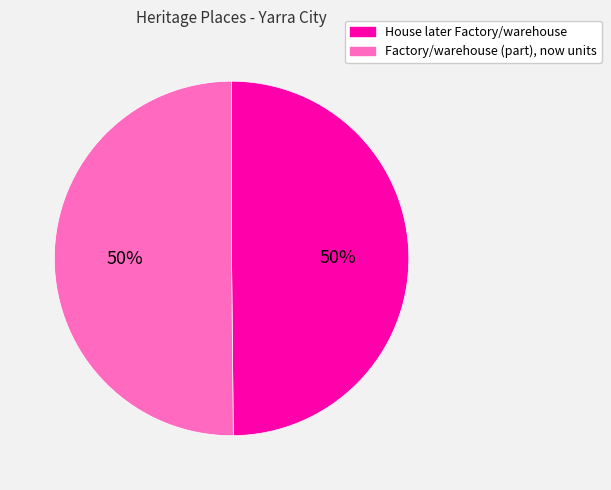

To the nearest percent, what is the combined percentage of Factory/warehouse (part), now units and House later Factory/warehouse?

100%